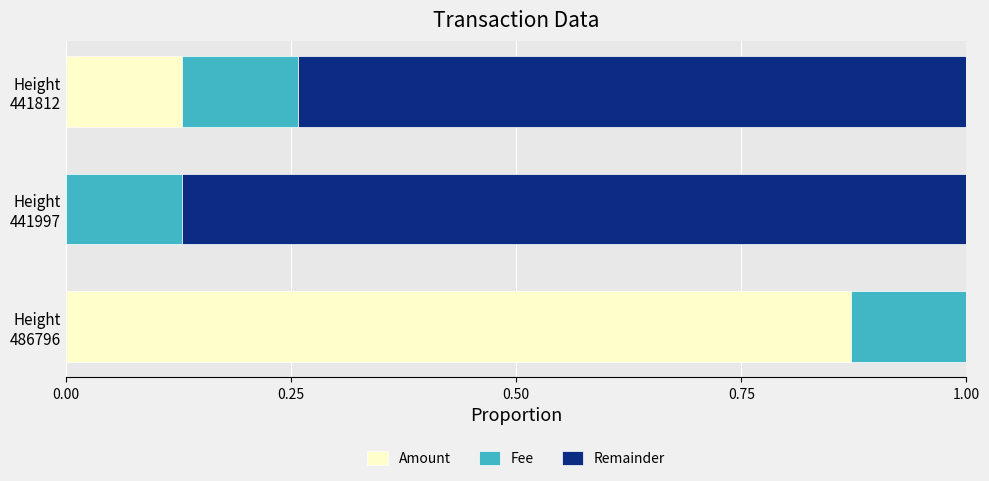

How many data points does each series have?

3